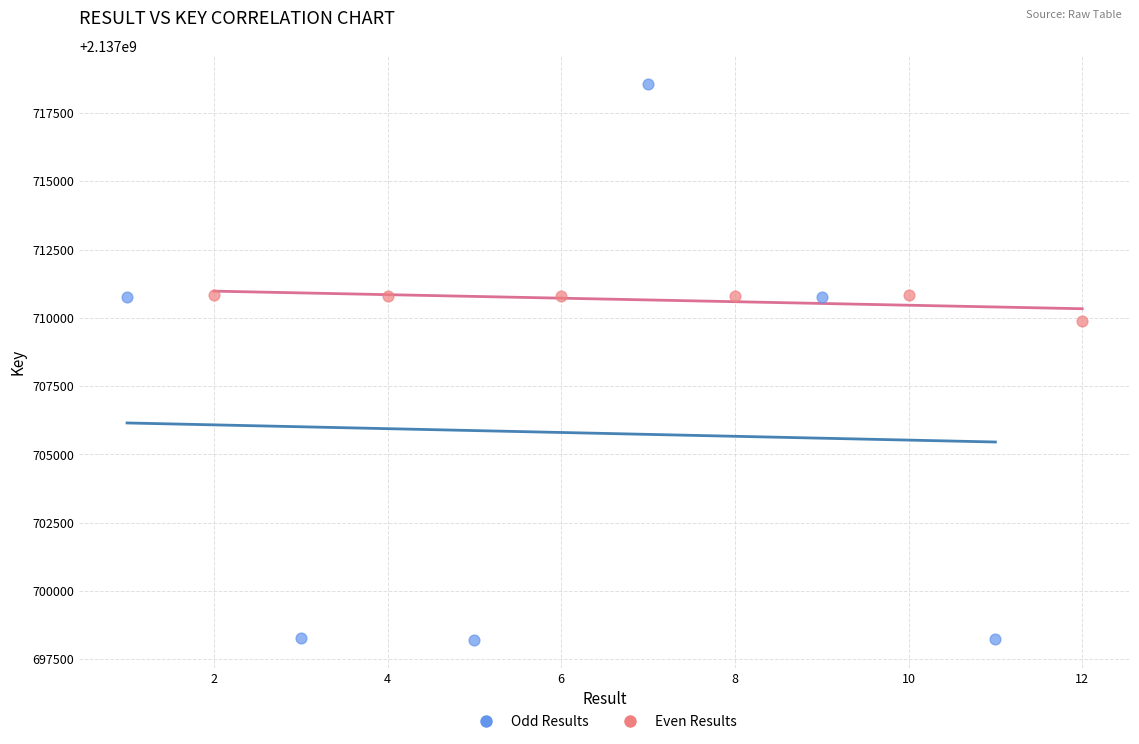

Which series reaches the maximum Y coordinate?

Odd Results